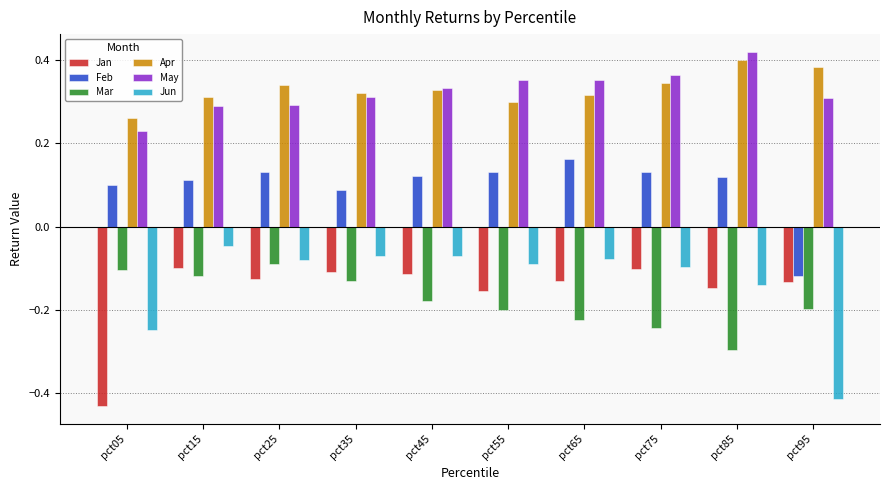

What is the sum of all Apr values?

3.3